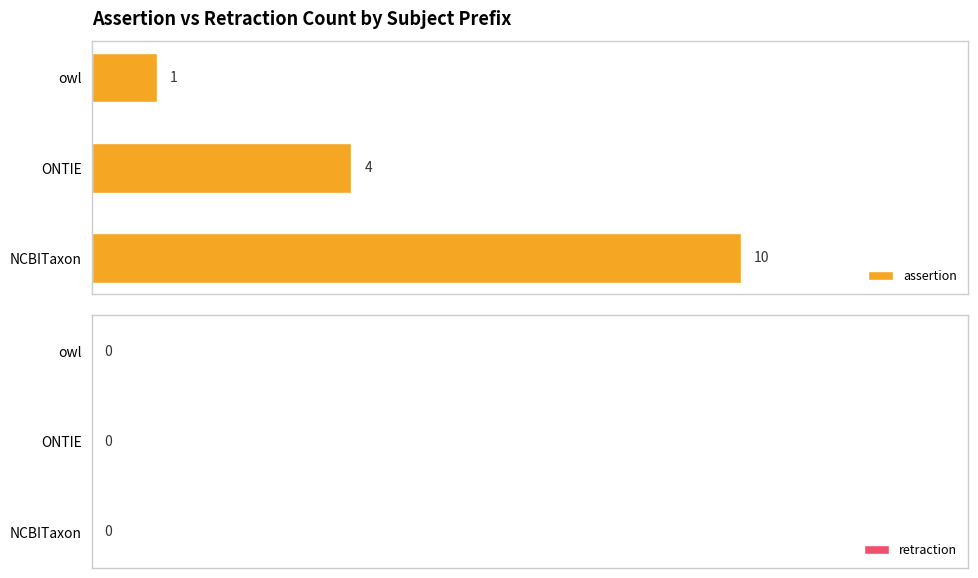

Does the chart contain any negative values?

No